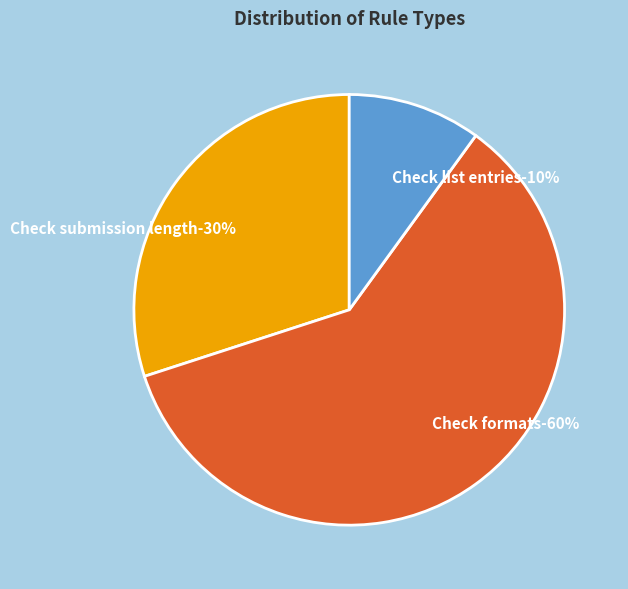

Which category has the biggest portion of the pie?

Check formats